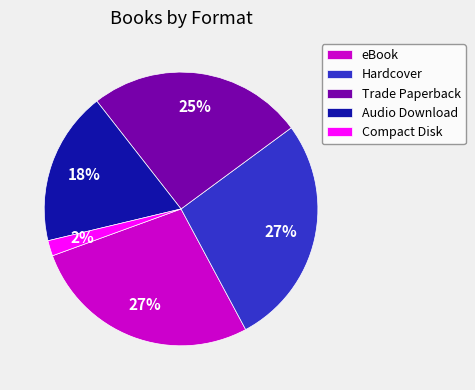

Does any single category account for the majority?

No